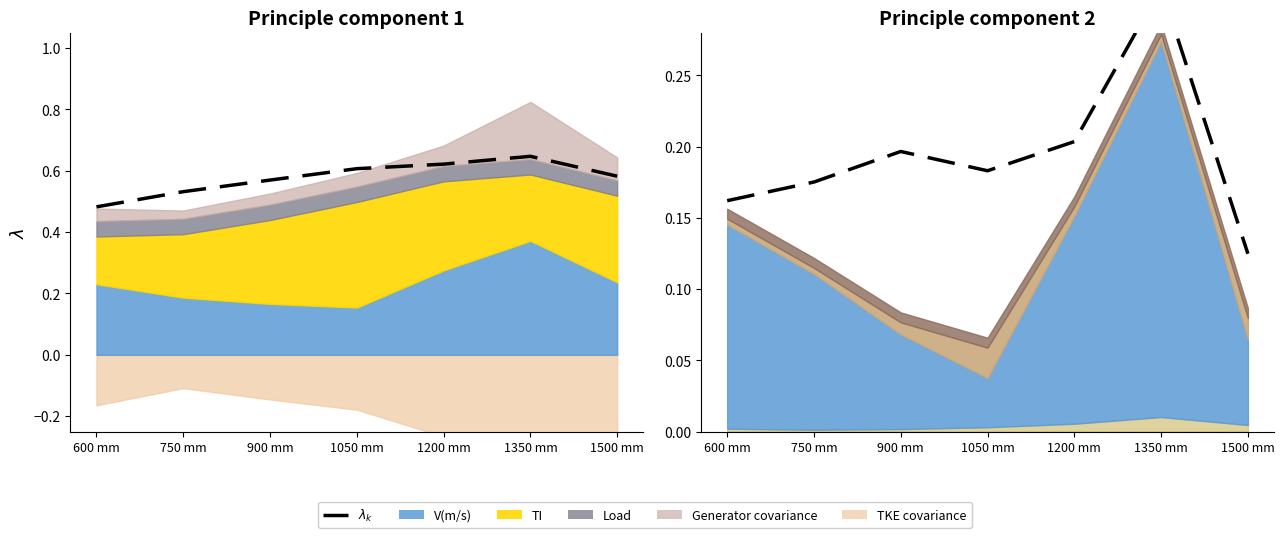

The value at 1200 mm is 0.3. True or false?

False